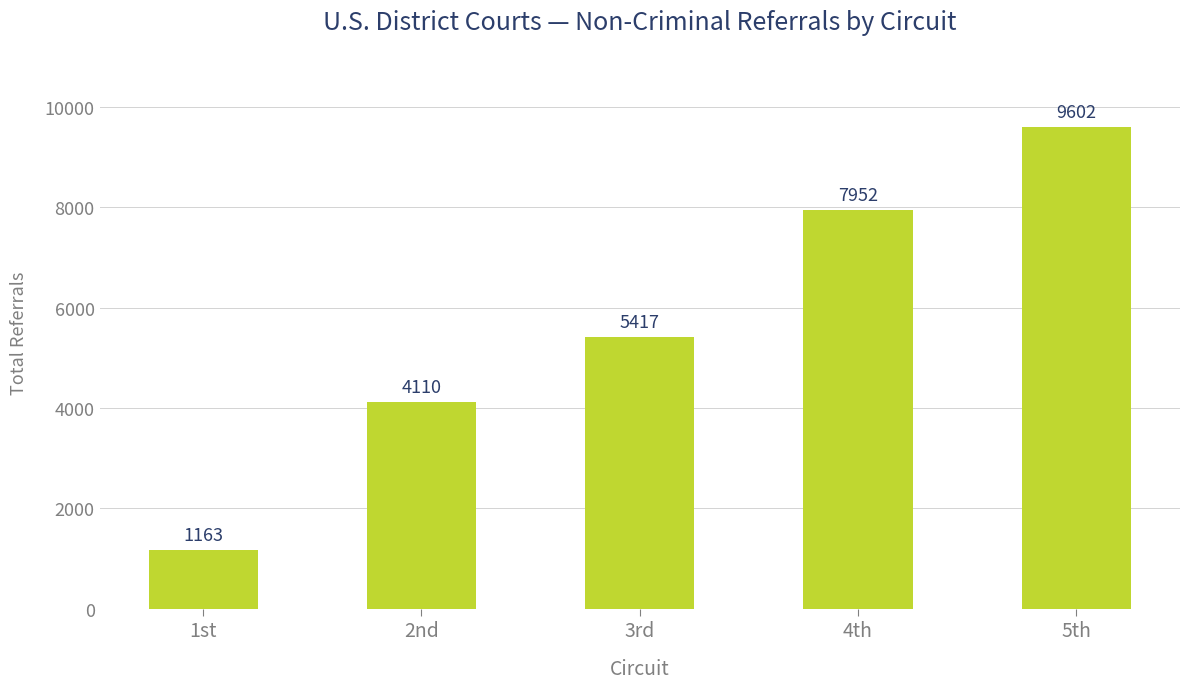

What position from the left is 1st?

1